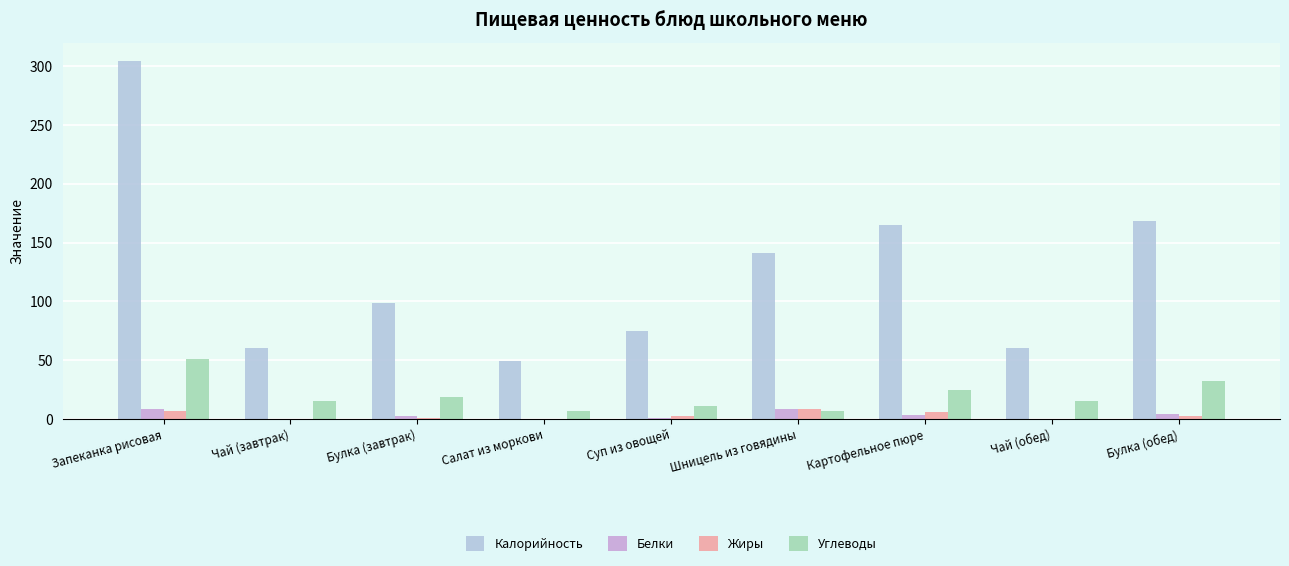

What is the average value of the Белки series?

3.4